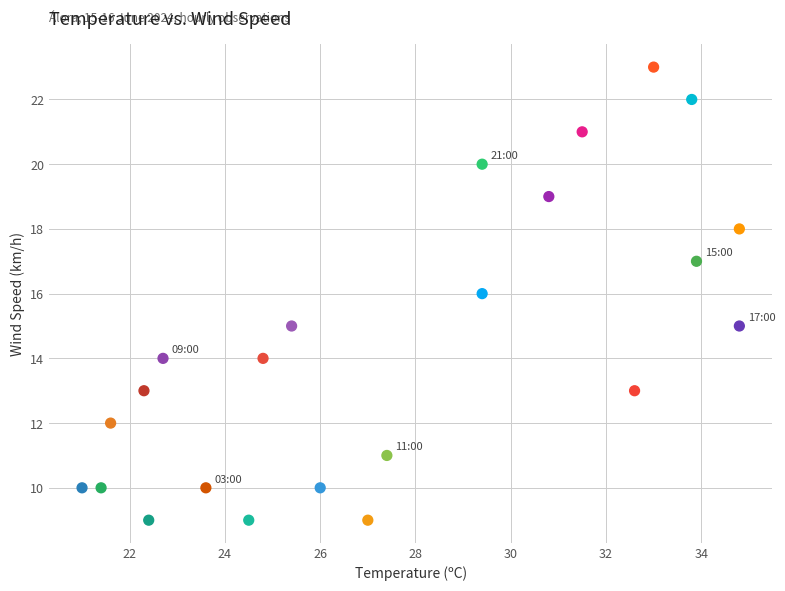

What is the range of Y values (max minus min)?

14